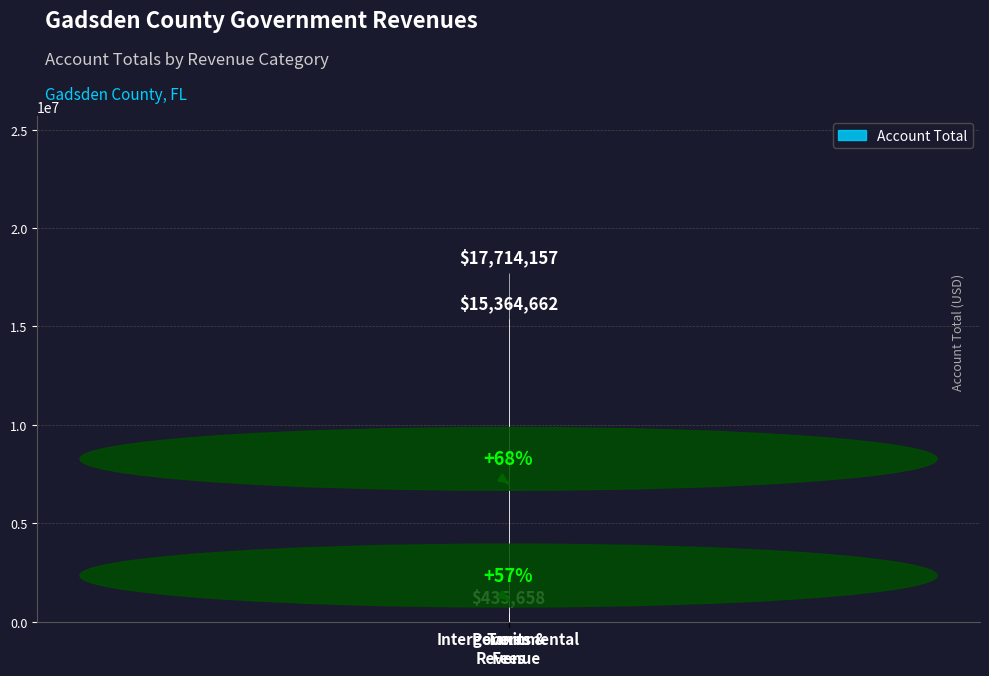

Read the value at Taxes, to the nearest 10.

17714160